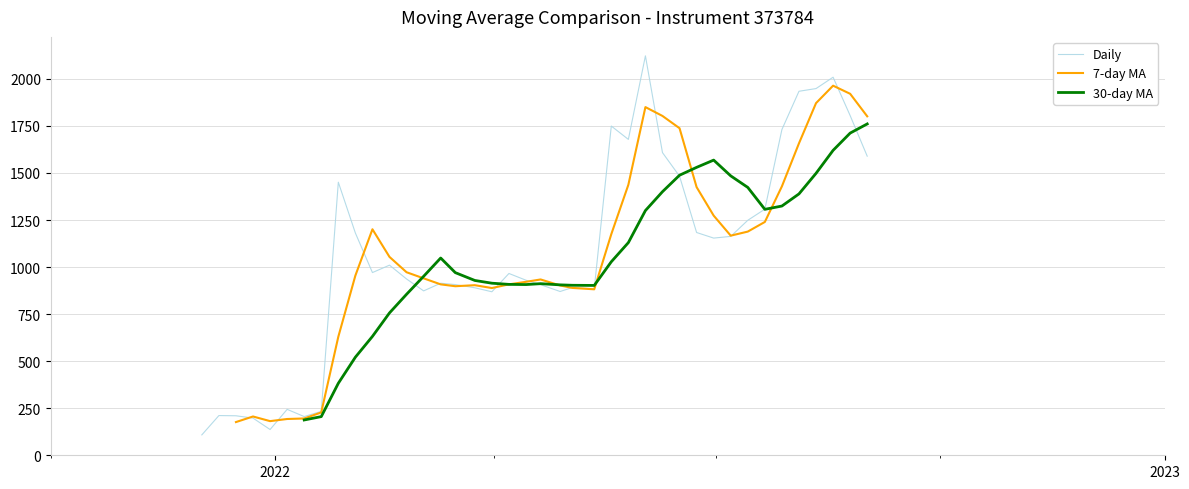

What is the average value of the Daily series?

1067.8